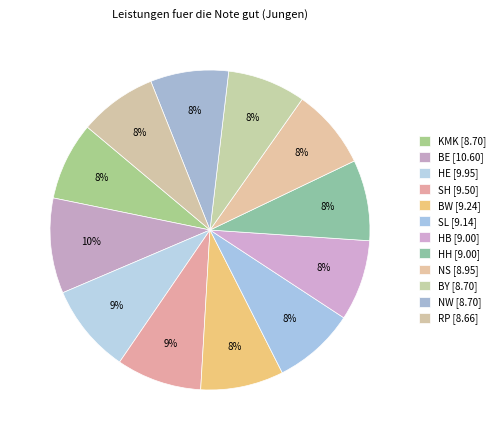

Is BY the majority of the pie?

No